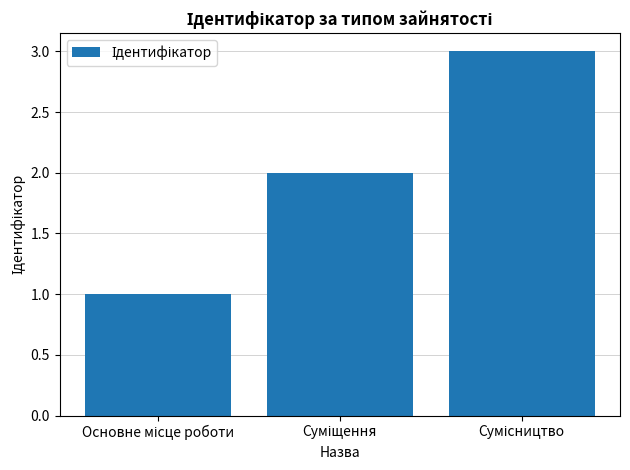

How many data points are less than 2?

1